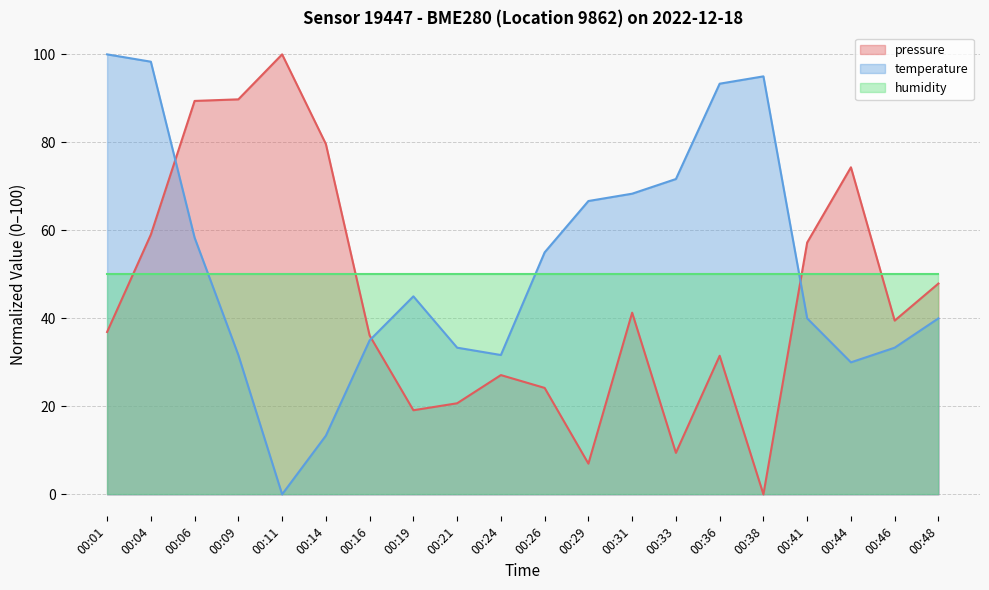

Between 00:04 and 00:48, which series saw the biggest shift?

temperature